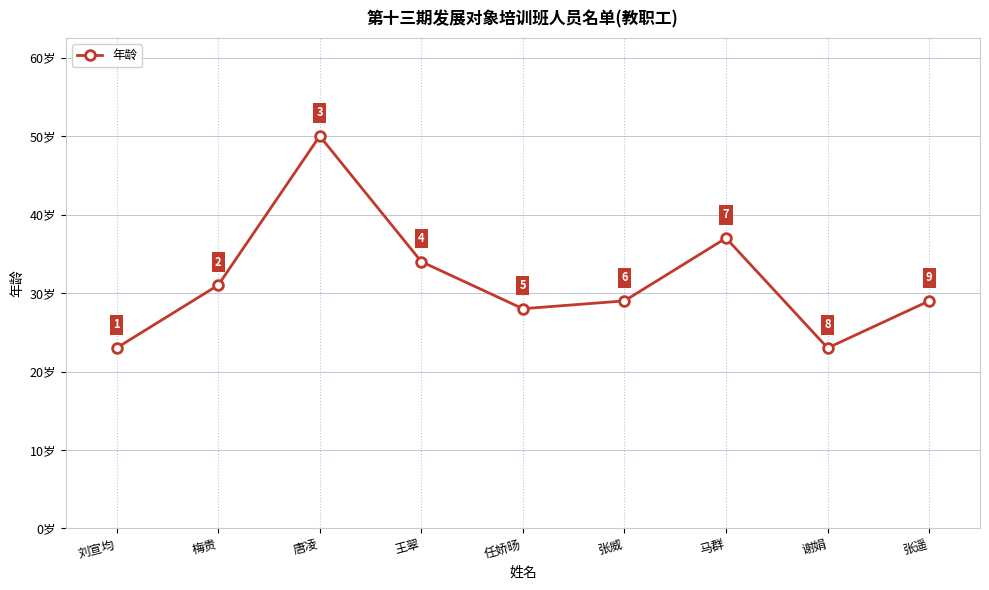

What is the change in value from 刘宣均 to 马群?

+14